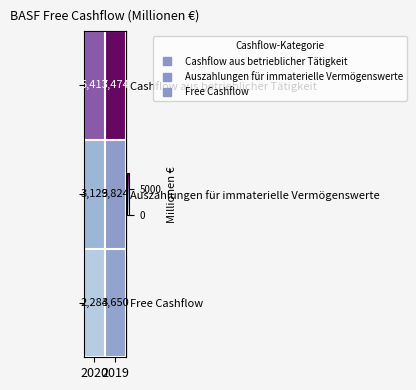

What is the spread (max minus min) of values at 2019?

3824